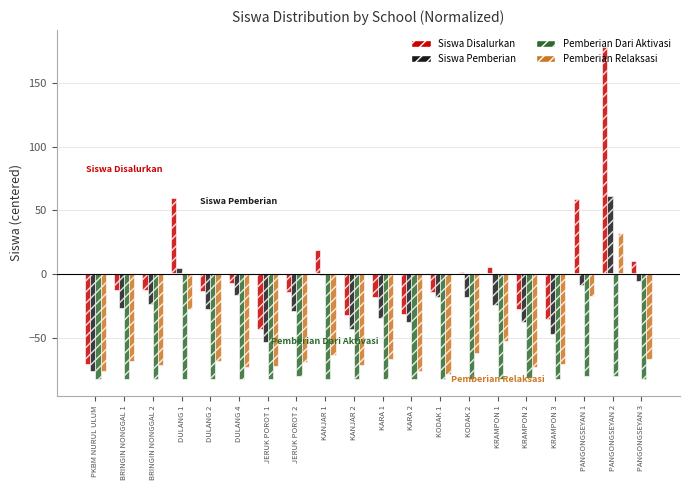

How many values in Pemberian Relaksasi are above zero?

1